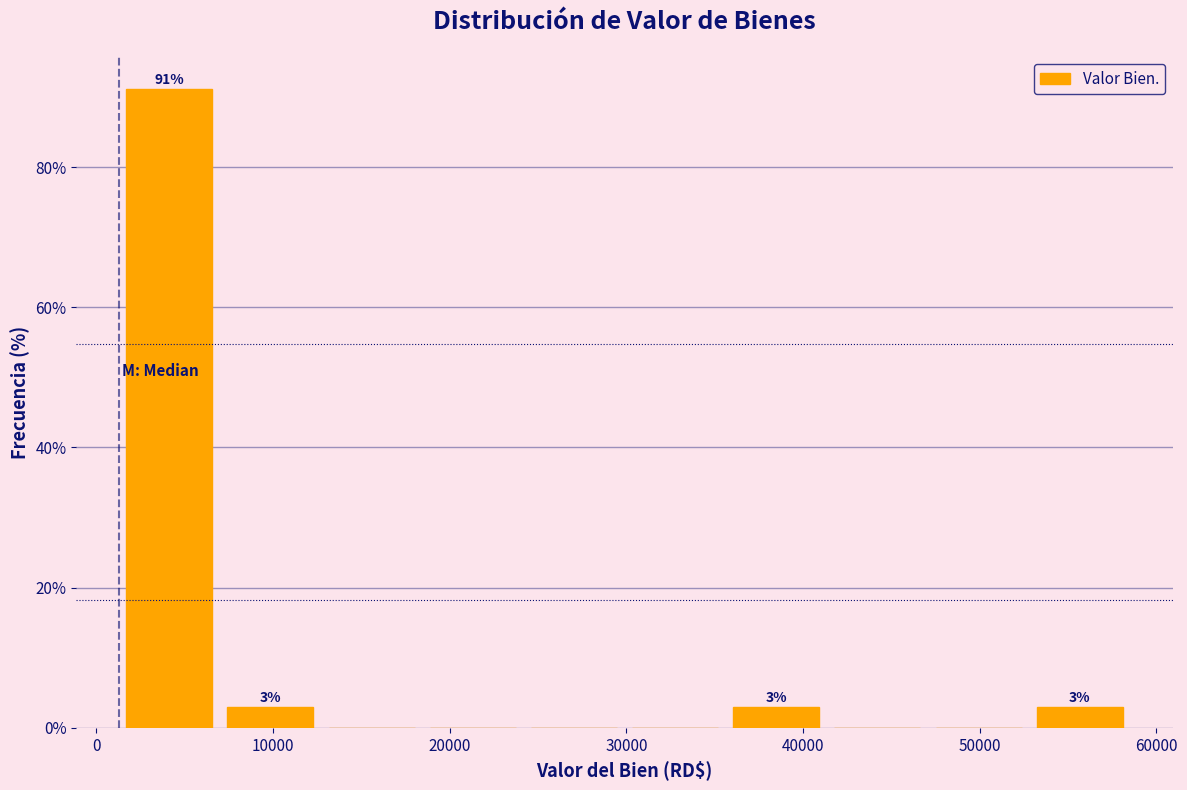

Over which range of the x-axis is the bar tallest?

1000 to 7000